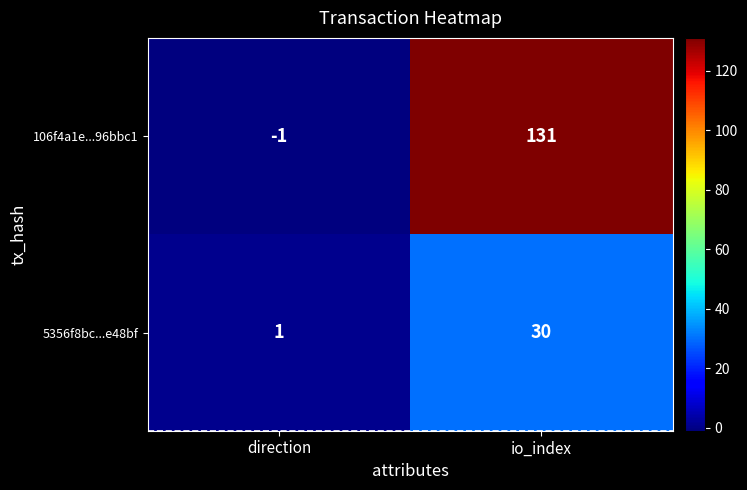

What is the sum of all 5356f8bc...e48bf values?

31